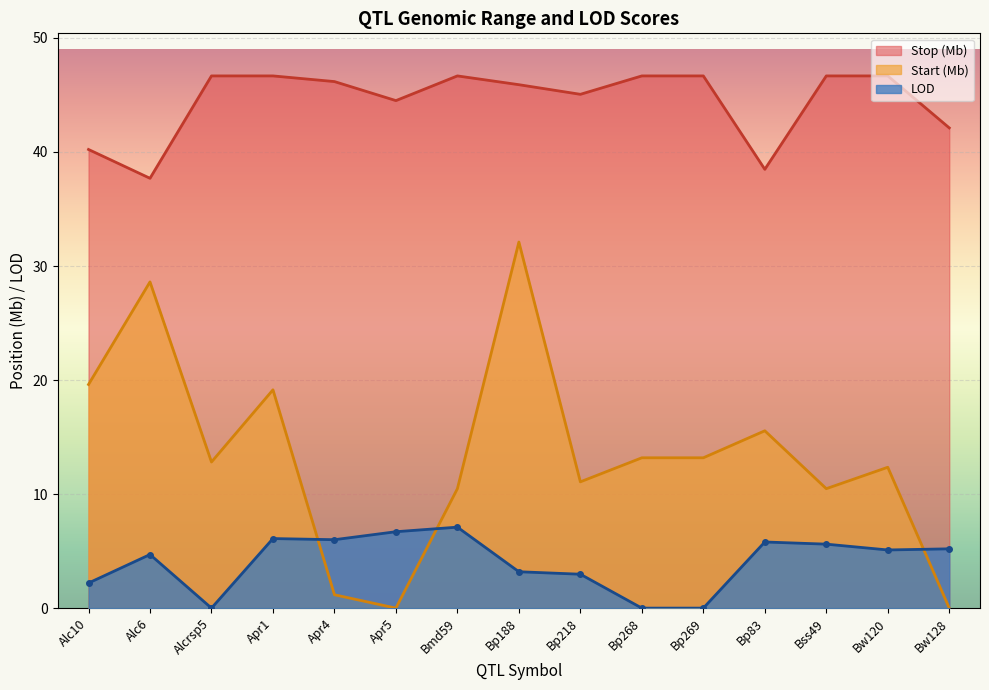

Read the LOD value at Bp83.

5.8